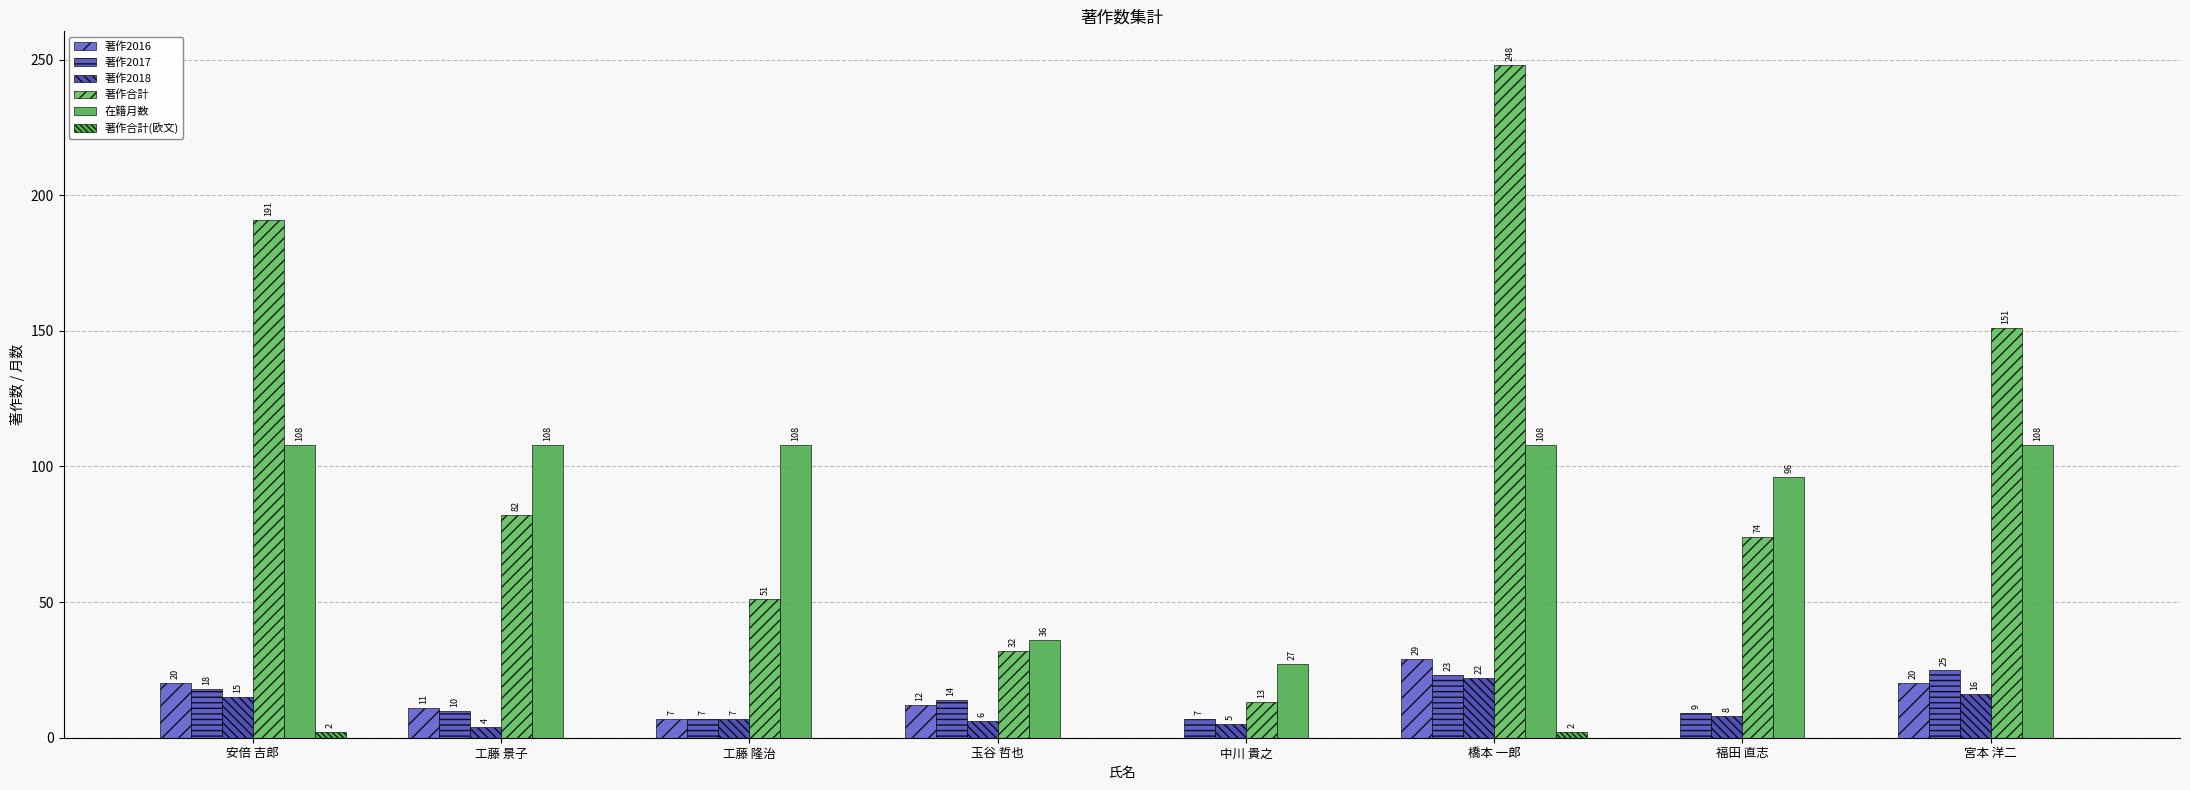

At which label does 著作合計 first exceed 82?

安倍 吉郎